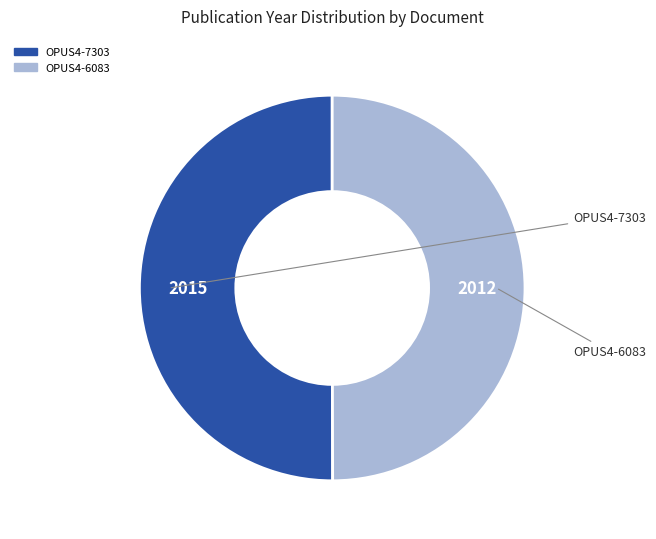

Is it true that OPUS4-7303 is 50% of the pie?

True